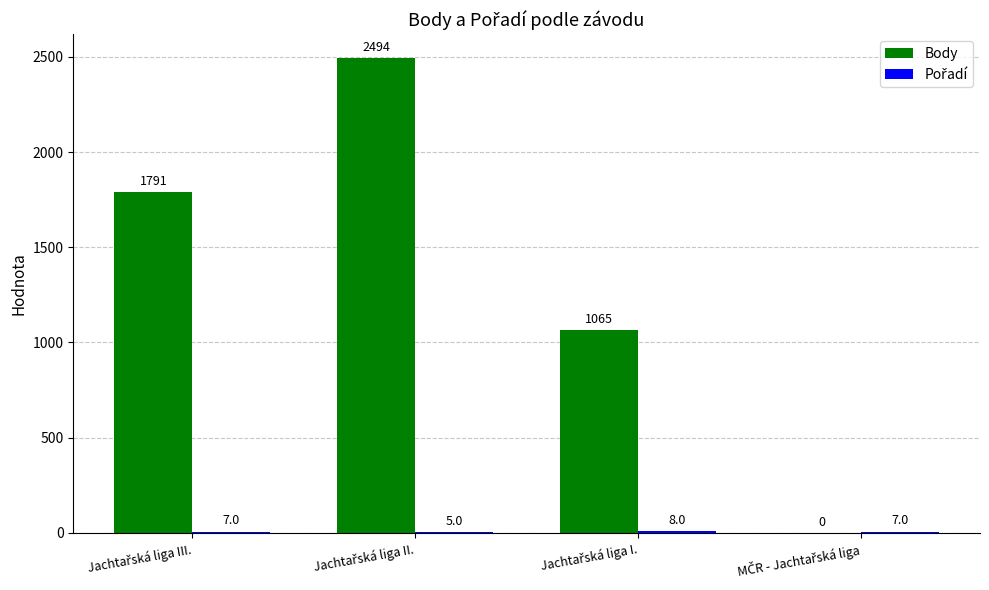

Which series has the largest total across all categories?

Body